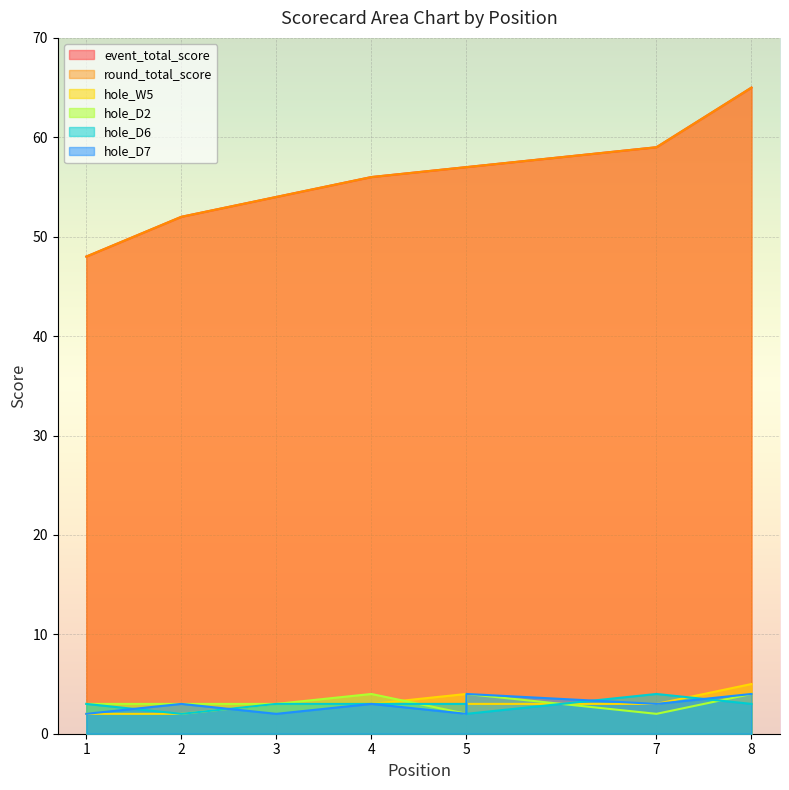

Which category has the highest value in the hole_W5 series?

8